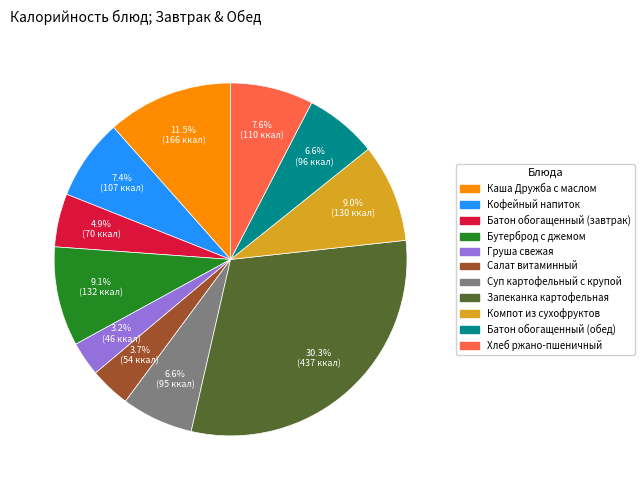

Does any single category account for the majority?

No